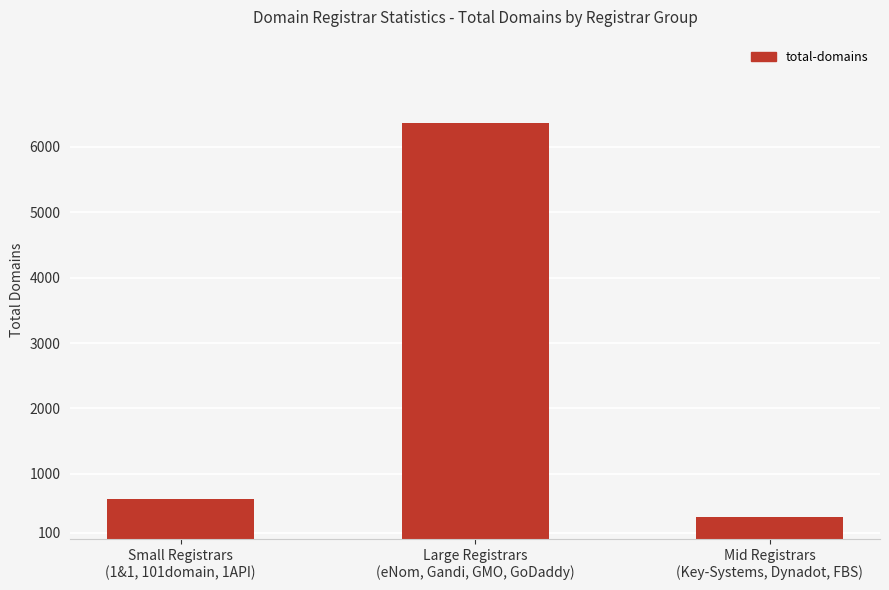

Reading right to left, transcribe all the data shown in this chart.

334	6366	620